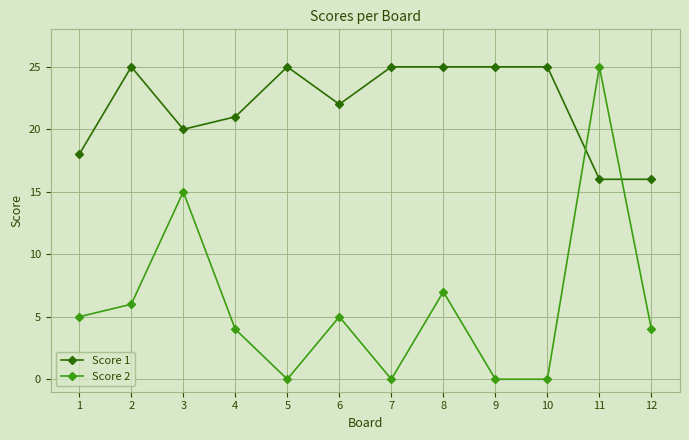

True or false: Score 2 has more than 2 points higher than both neighbors.

True